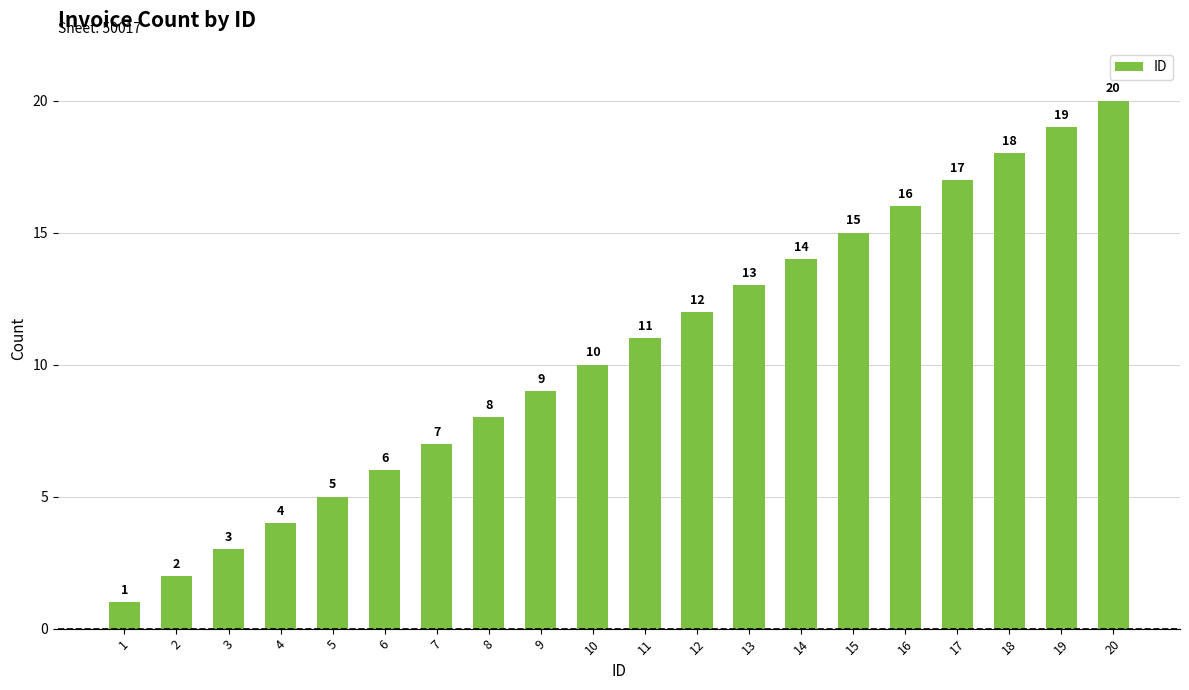

What is the sum of all values?

210